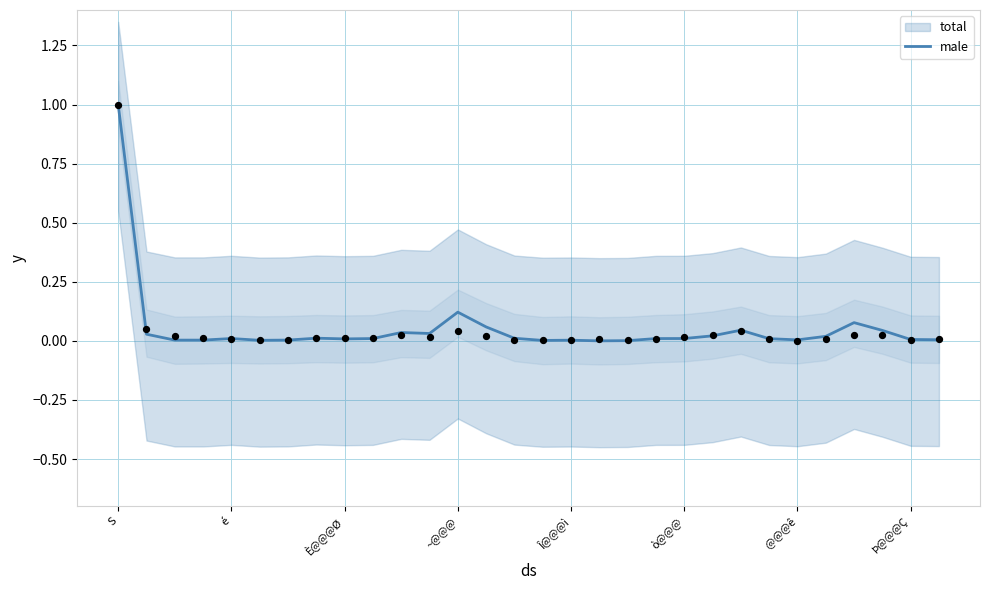

Which series reaches the maximum Y coordinate?

total